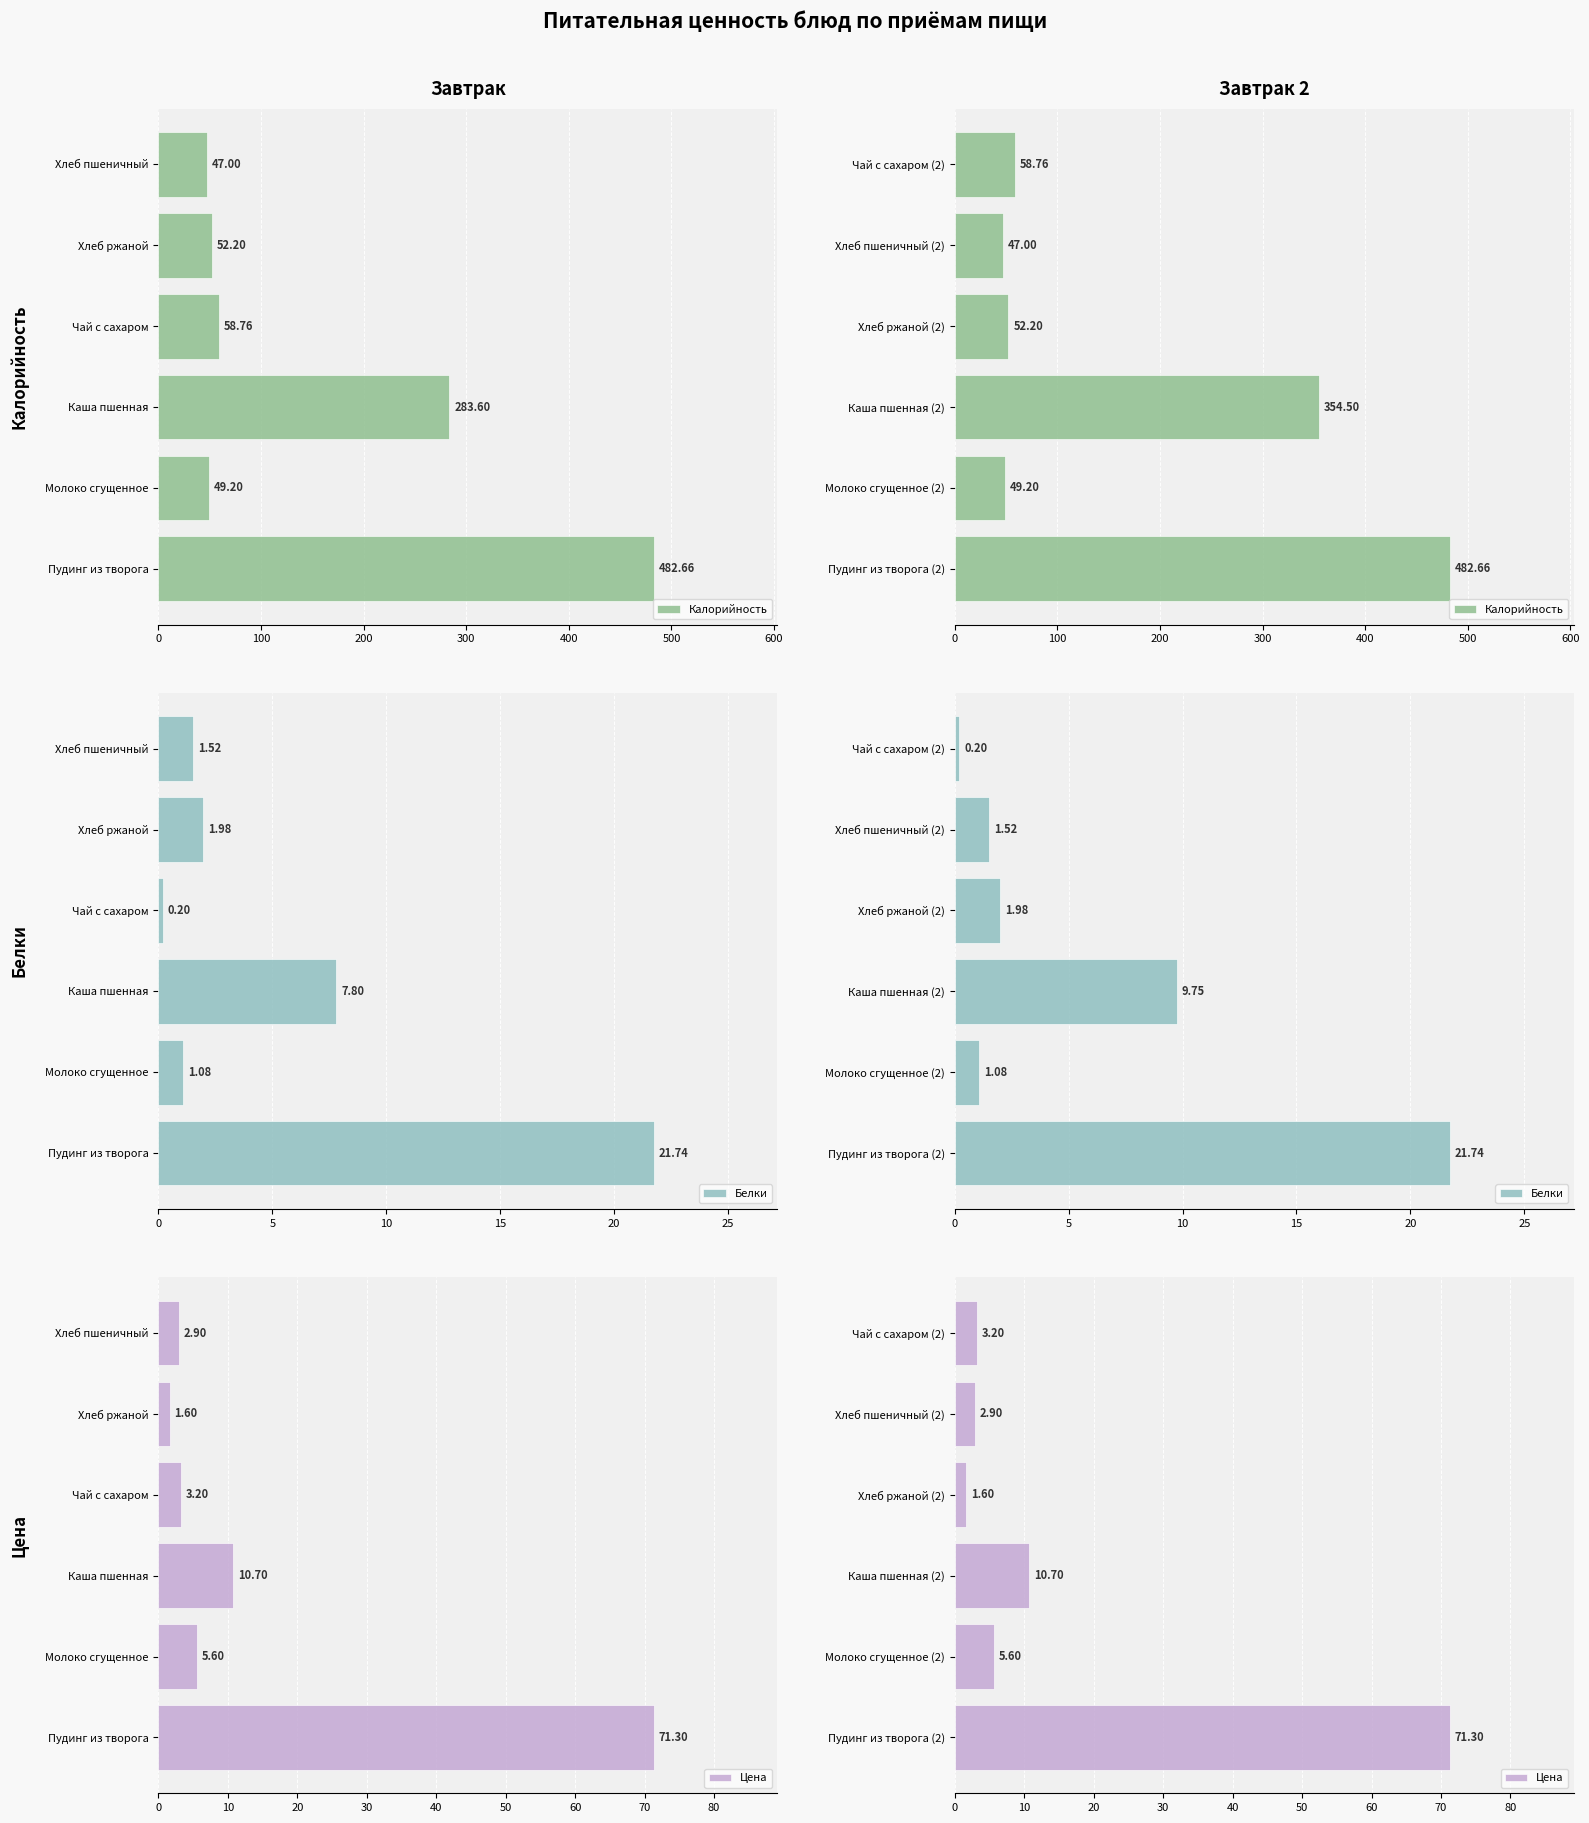

How many values in the Белки series exceed 1?

5